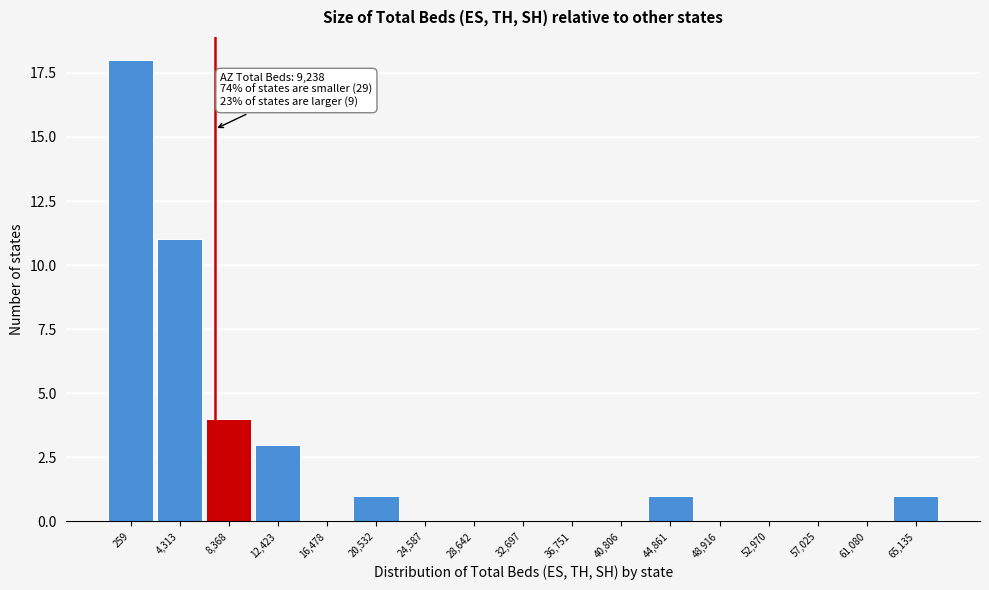

Reading left to right, transcribe all the data shown in this chart.

259=18	4,313=11	8,368=4	12,423=3	16,478=0	20,532=1	24,587=0	28,642=0	32,697=0	36,751=0	40,806=0	44,861=1	48,916=0	52,970=0	57,025=0	61,080=0	65,135=1